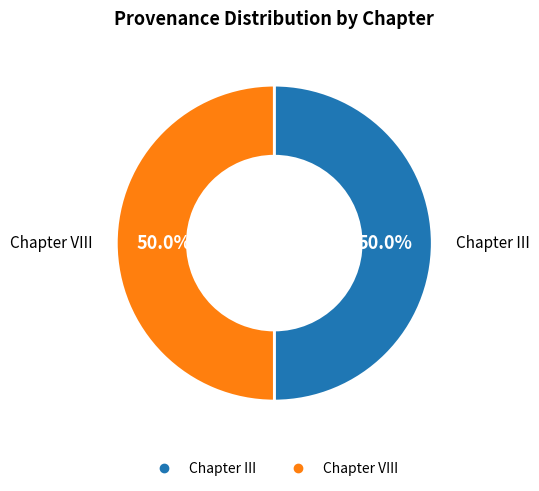

What percentage is NOT represented by Chapter III?

50.0%